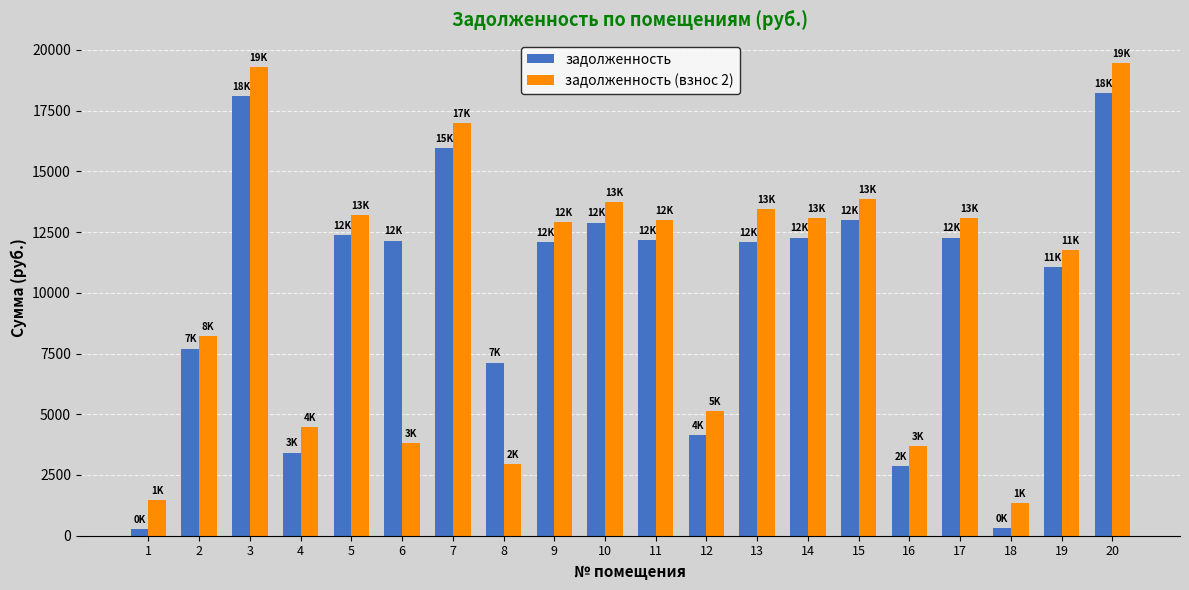

Which series has the largest range (max minus min)?

задолженность (взнос 2)